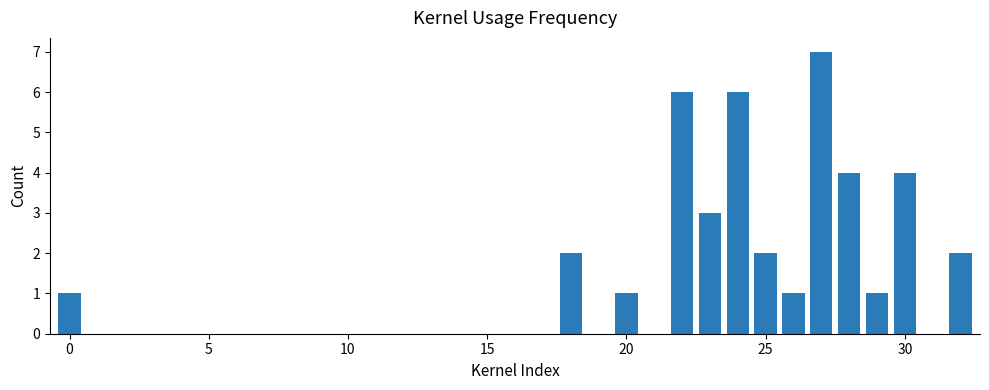

What is the difference between the second highest and minimum values?

6